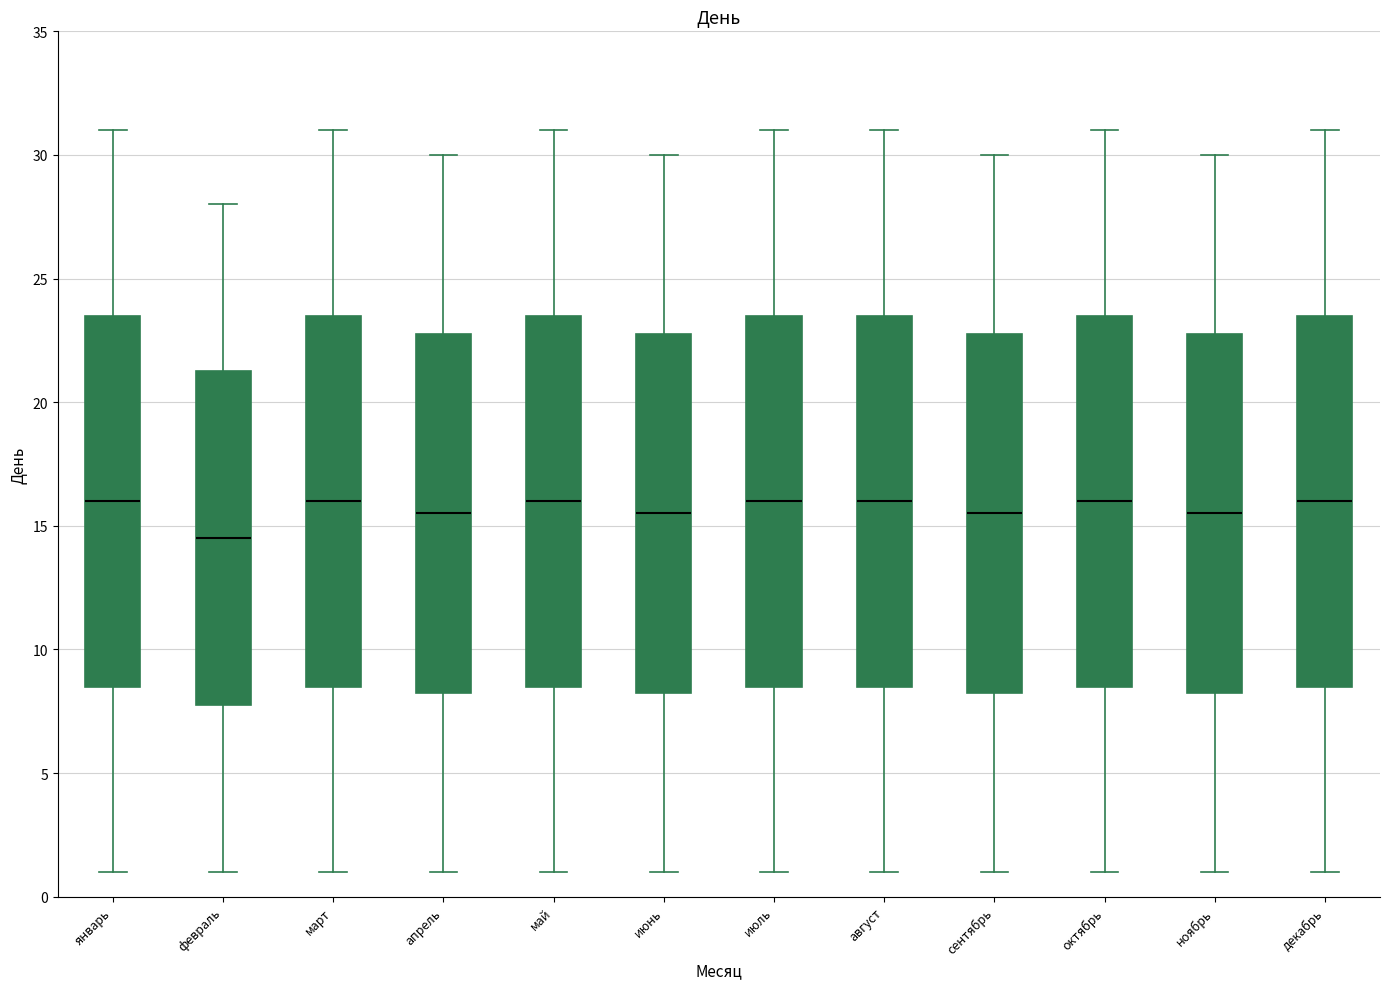

Reading left to right, transcribe this box plot: for each box, give where its median line is, the range the box spans, and where its two whiskers end, as read against the y-axis. The values are not printed on the chart, so give them approximately, as read against the axis.

январь: median 16.0, box 8.5 to 23.5, whiskers 1.0 to 31.0
февраль: median 14.5, box 8.0 to 21.5, whiskers 1.0 to 28.0
март: median 16.0, box 8.5 to 23.5, whiskers 1.0 to 31.0
апрель: median 15.5, box 8.5 to 23.0, whiskers 1.0 to 30.0
май: median 16.0, box 8.5 to 23.5, whiskers 1.0 to 31.0
июнь: median 15.5, box 8.5 to 23.0, whiskers 1.0 to 30.0
июль: median 16.0, box 8.5 to 23.5, whiskers 1.0 to 31.0
август: median 16.0, box 8.5 to 23.5, whiskers 1.0 to 31.0
сентябрь: median 15.5, box 8.5 to 23.0, whiskers 1.0 to 30.0
октябрь: median 16.0, box 8.5 to 23.5, whiskers 1.0 to 31.0
ноябрь: median 15.5, box 8.5 to 23.0, whiskers 1.0 to 30.0
декабрь: median 16.0, box 8.5 to 23.5, whiskers 1.0 to 31.0